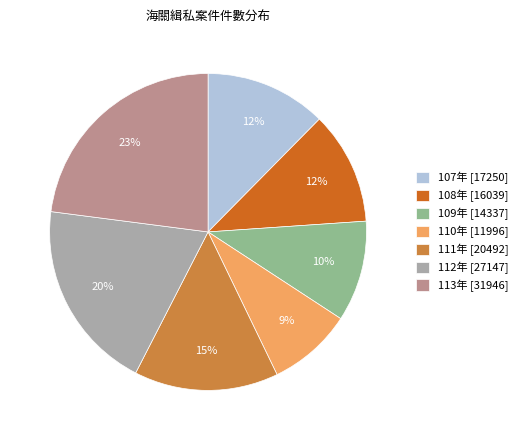

Which has a higher value, 110年 [11996] or 109年 [14337]?

109年 [14337]